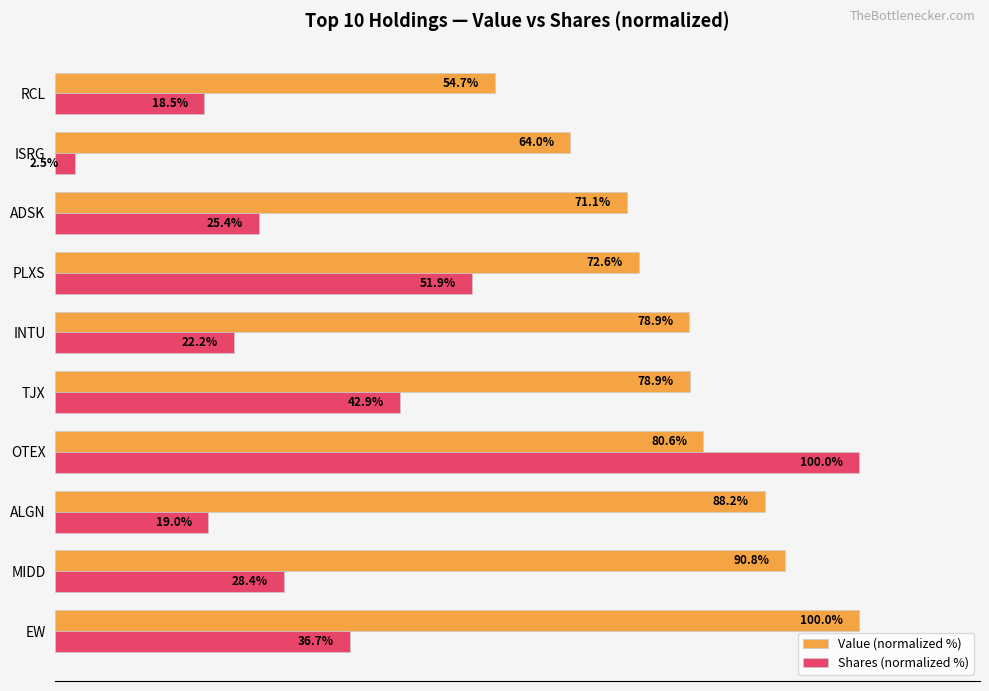

Where is Shares (normalized %) nearest to the value 51?

PLXS